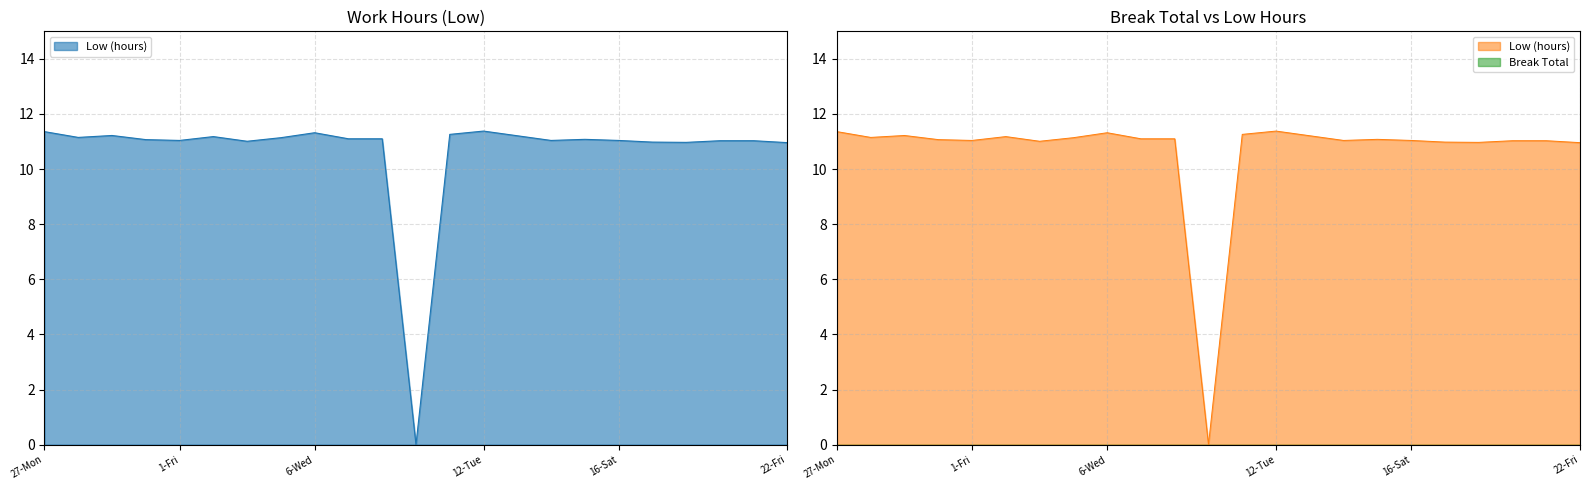

What is the label of the 2nd point from the right?

21-Thu